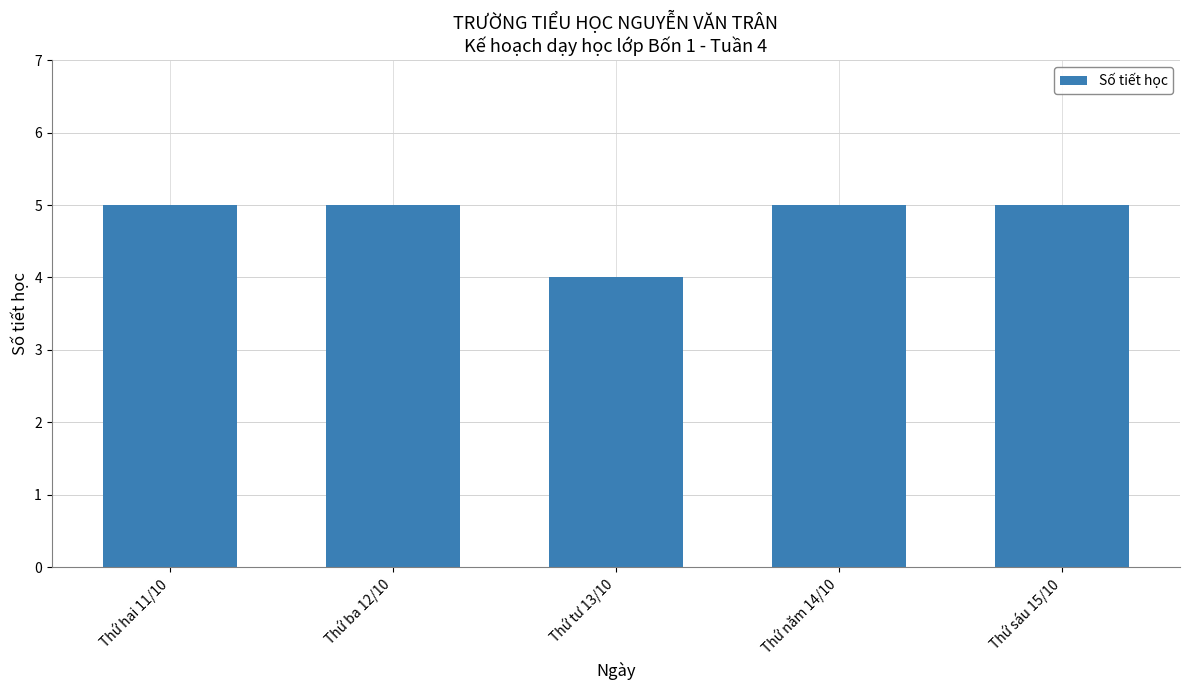

The chart shows a value of 4 at Thứ tư 13/10. True or false?

True